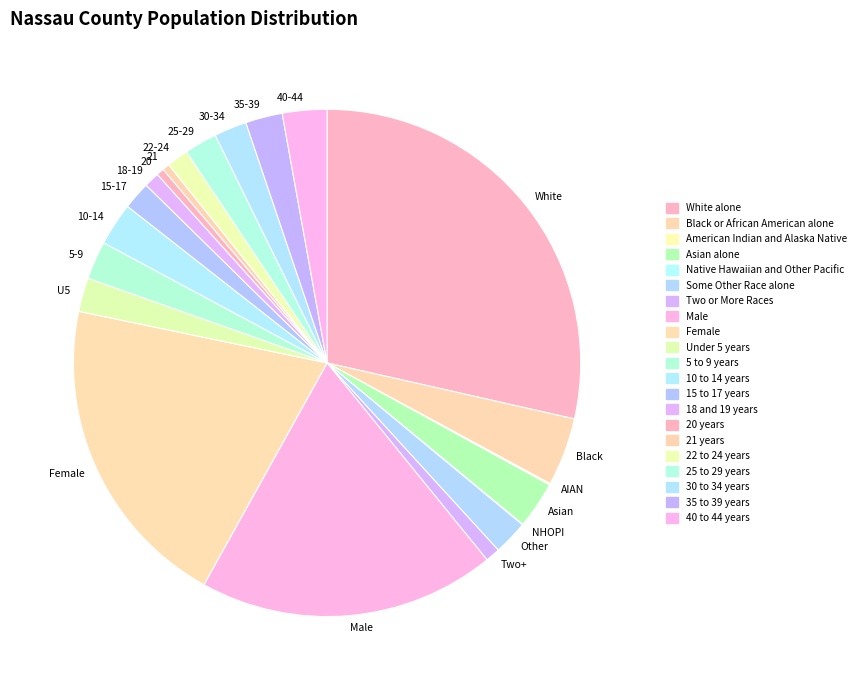

Which slice is the largest?

White